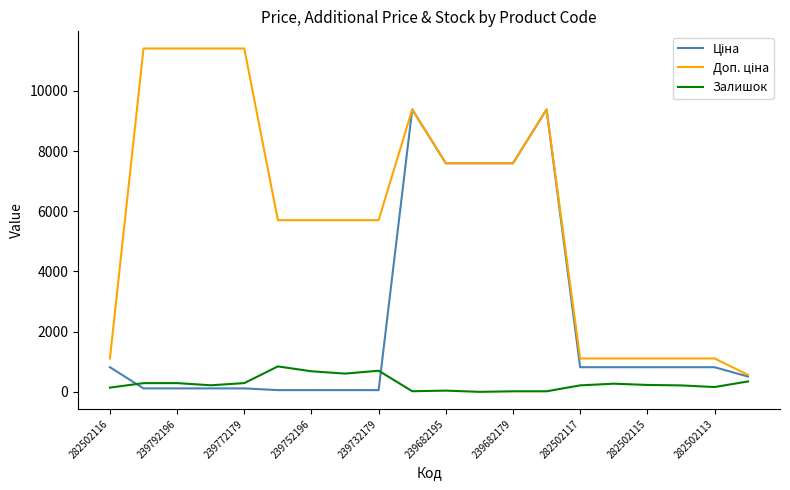

What is the greatest value displayed?

11410.0